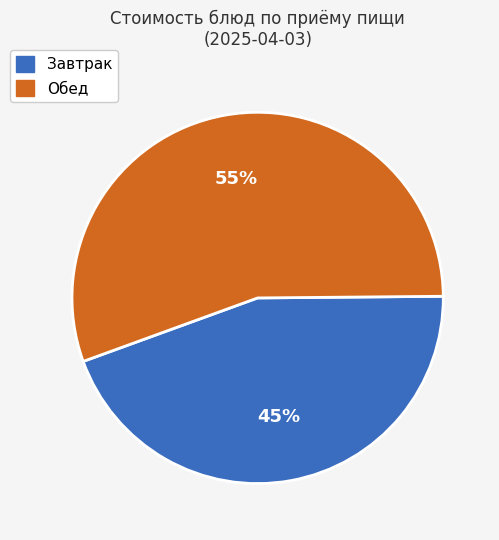

Is there a majority slice in this chart?

Yes